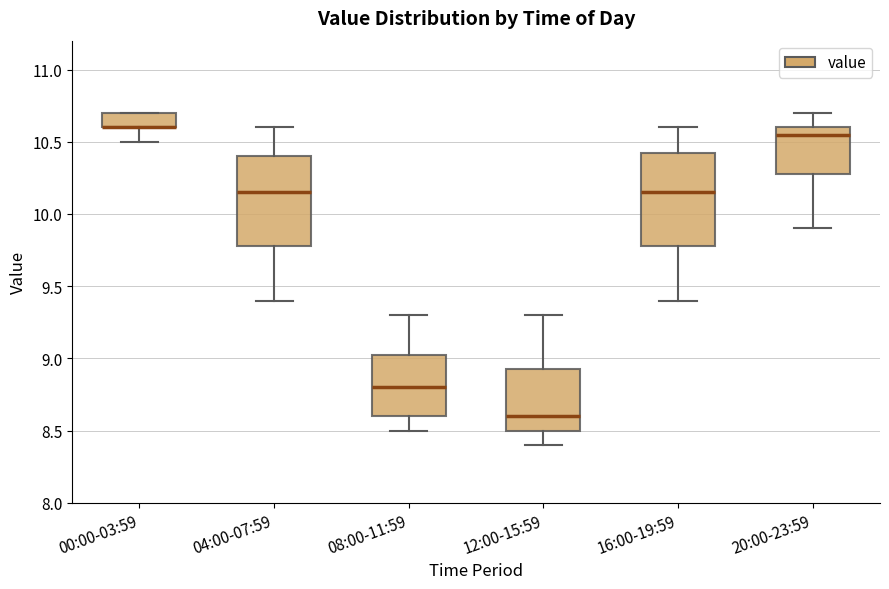

Reading left to right, read every box against the y-axis: the position of its median line, the range the box covers, and the ends of its whiskers. The values are not printed on the chart, so give them approximately, as read against the axis.

00:00-03:59: median 10.60 (drawn on the box's lower edge), box 10.60 to 10.70, whiskers 10.50 to 10.70
04:00-07:59: median 10.15, box 9.80 to 10.40, whiskers 9.40 to 10.60
08:00-11:59: median 8.80, box 8.60 to 9.05, whiskers 8.50 to 9.30
12:00-15:59: median 8.60, box 8.50 to 8.95, whiskers 8.40 to 9.30
16:00-19:59: median 10.15, box 9.80 to 10.45, whiskers 9.40 to 10.60
20:00-23:59: median 10.55, box 10.30 to 10.60, whiskers 9.90 to 10.70